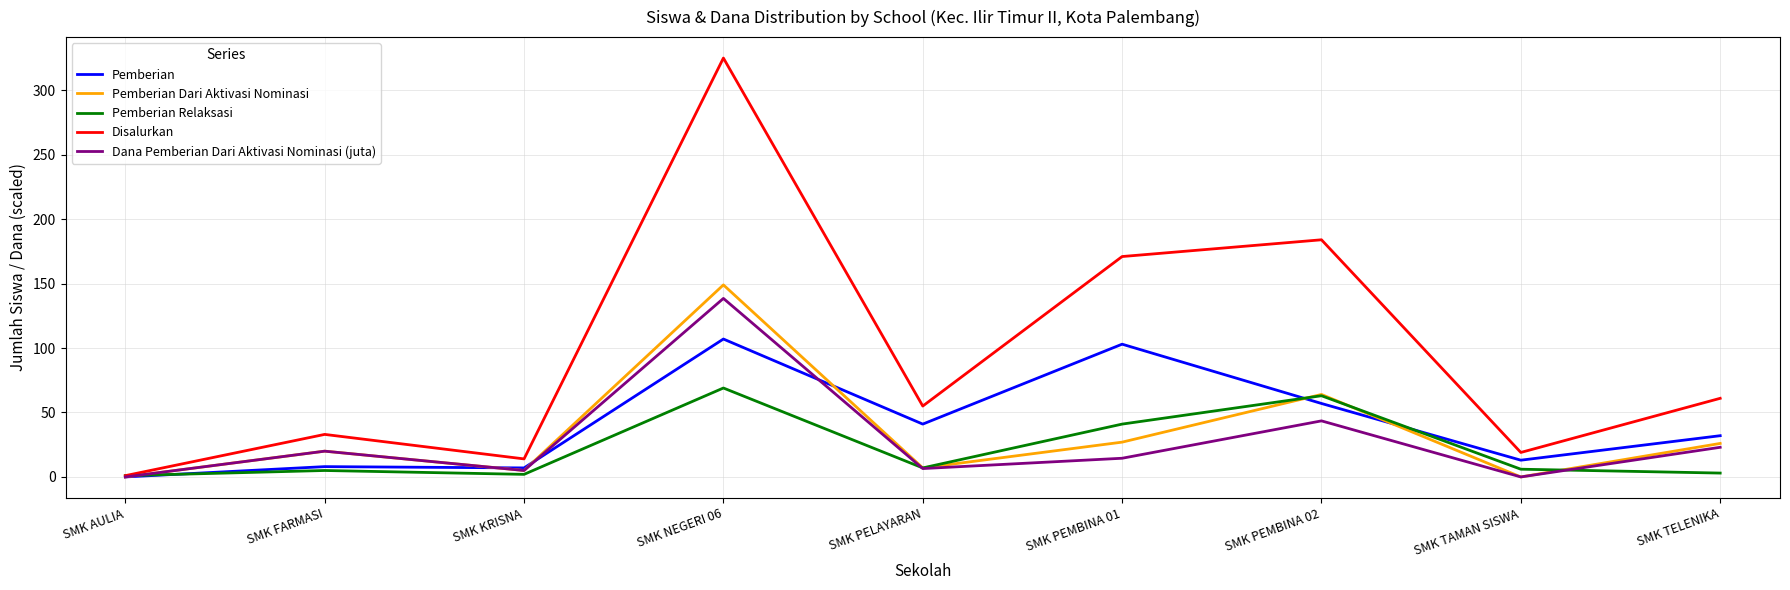

The Dana Pemberian Dari Aktivasi Nominasi (juta) series shows 43.5 at SMK PEMBINA 02. True or false?

True